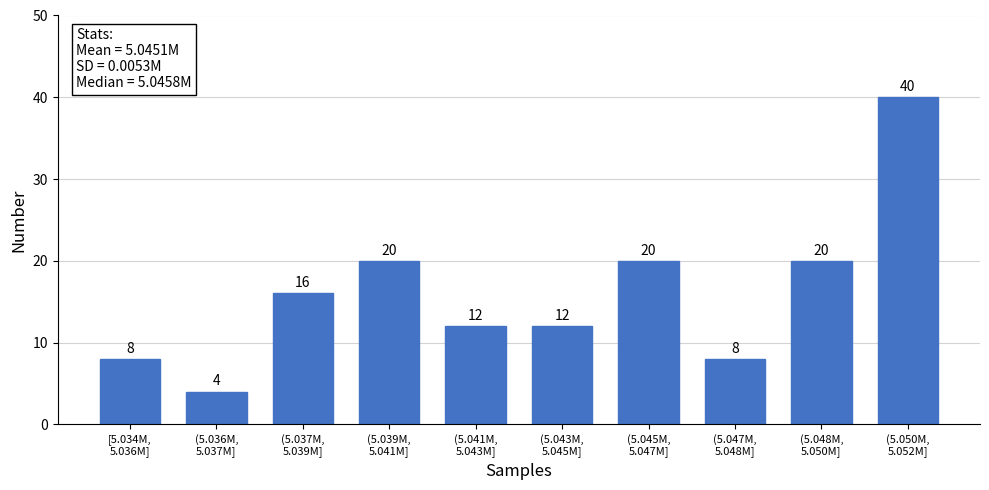

Reading left to right, transcribe all the data shown in this chart.

8	4	16	20	12	12	20	8	20	40